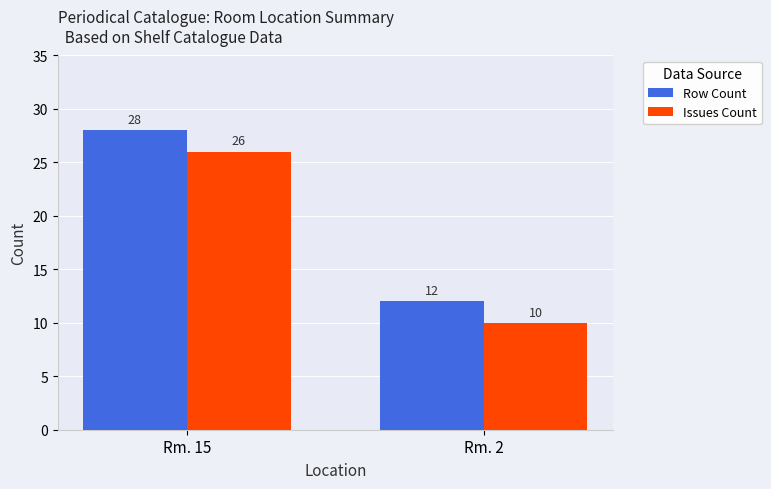

Which series has the largest total across all categories?

Row Count